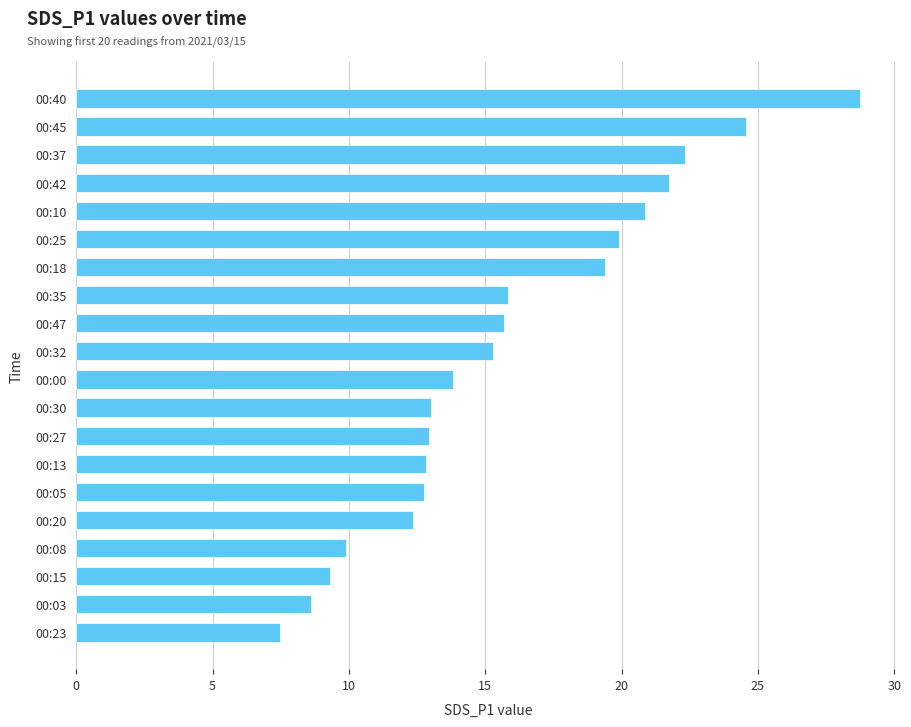

Does the chart contain stacked bars?

No